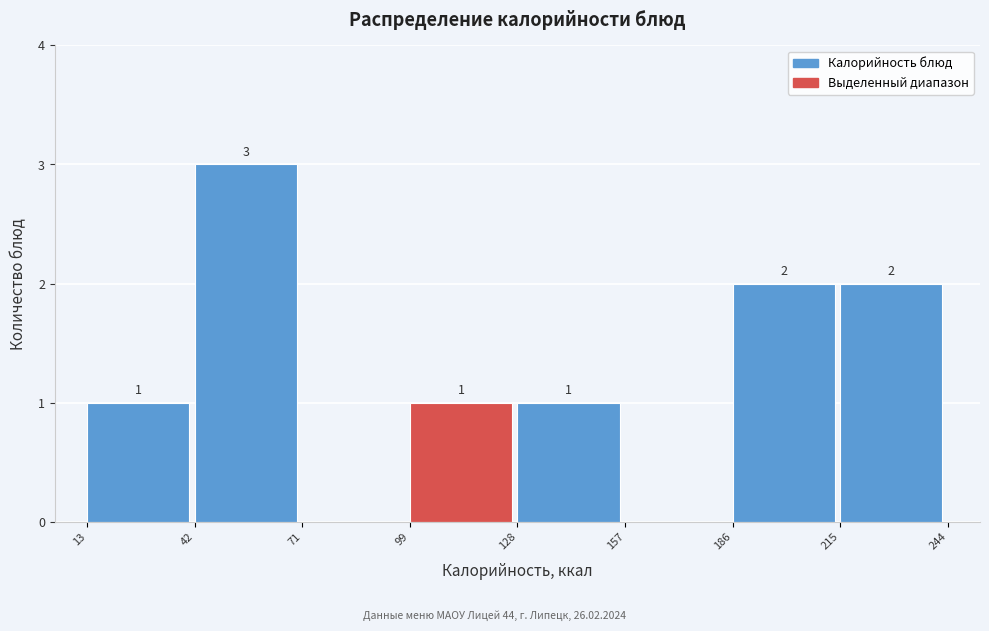

Over which range of the x-axis is the bar tallest?

42 to 71